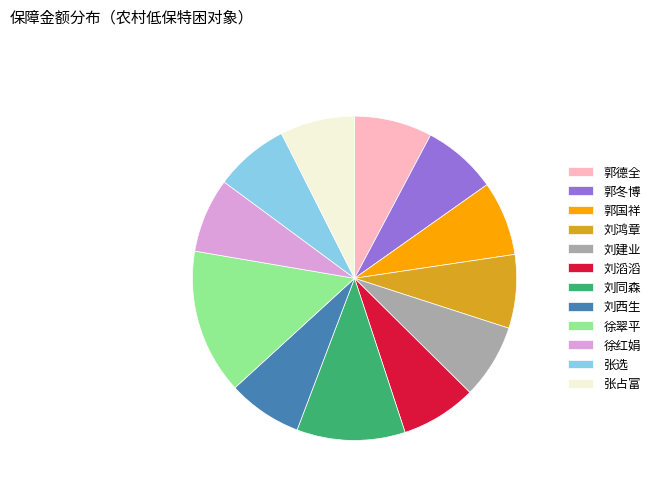

Is there a majority slice in this chart?

No